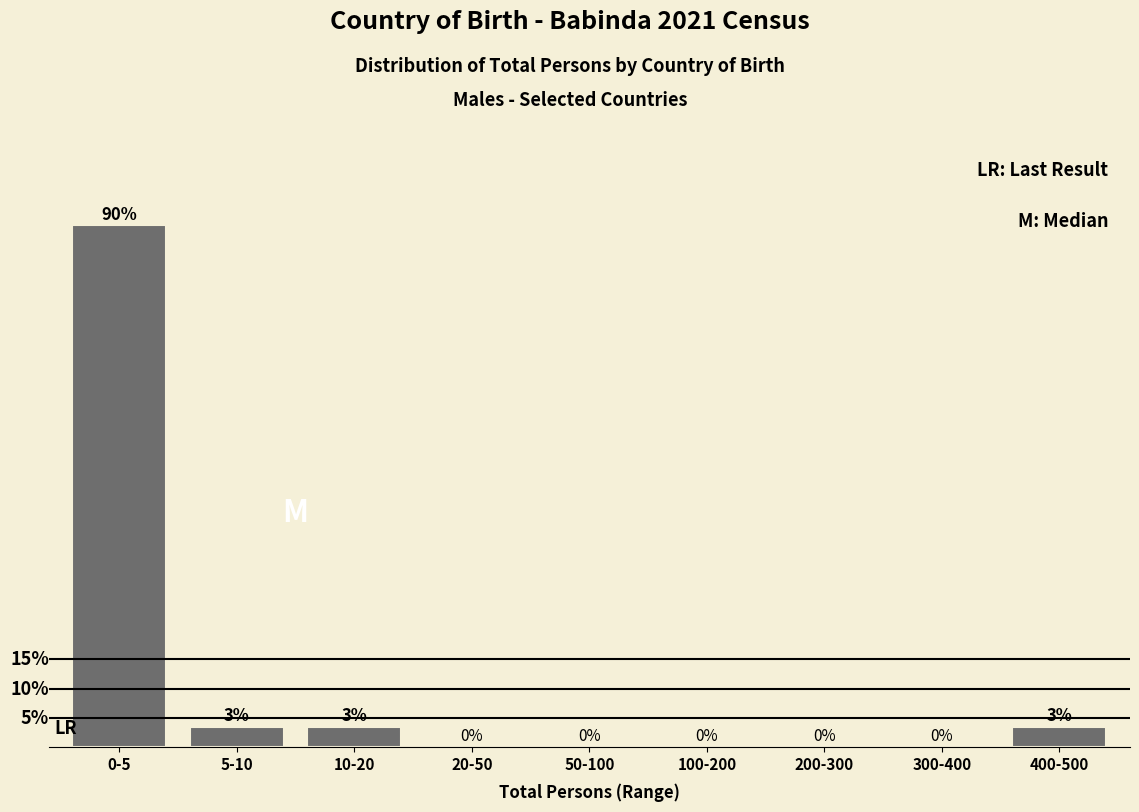

At which category does the chart reach its peak across all series?

0-5